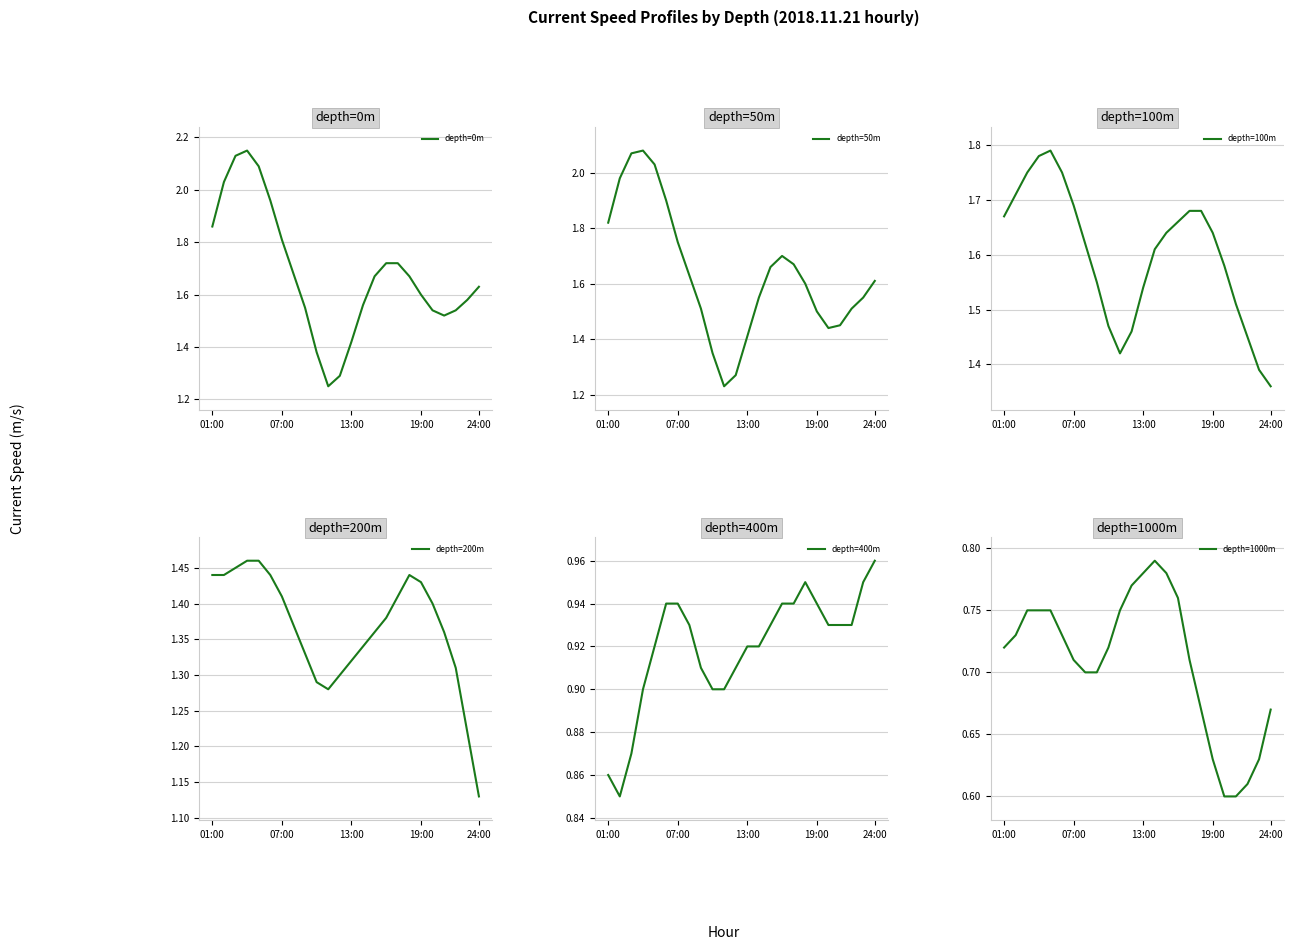

How many lines are shown in the chart?

6